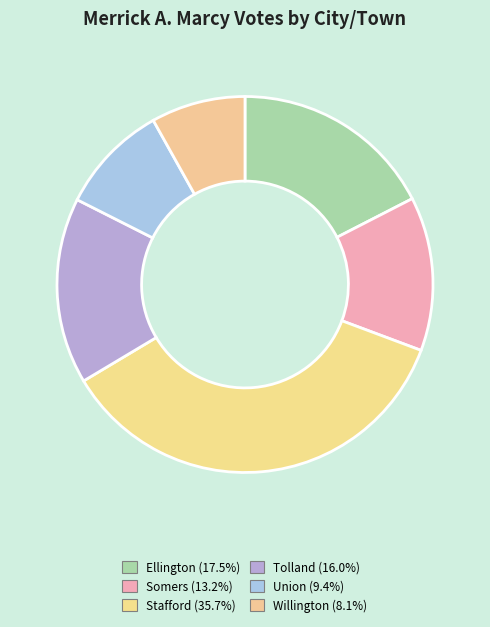

To the nearest percent, what is the average slice percentage?

17%